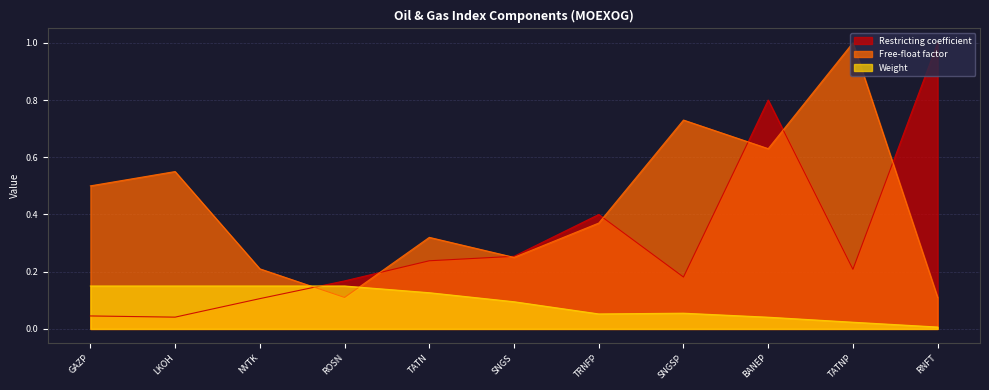

Where is the first local maximum for Free-float factor?

LKOH